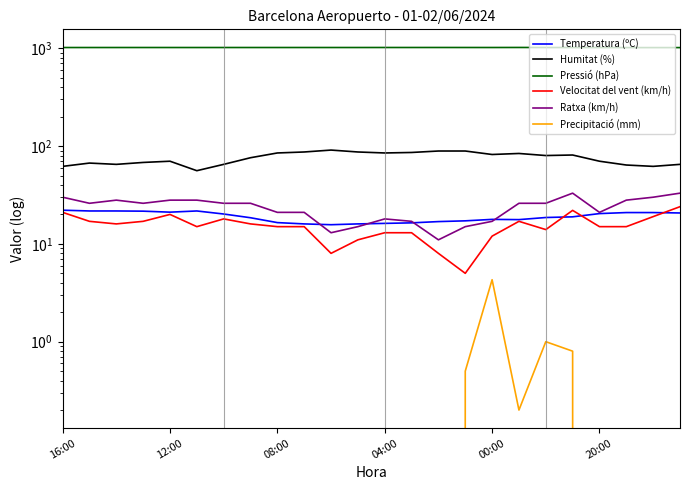

List the series in order of their peak value, lowest first.

Precipitació (mm), Temperatura (ºC), Velocitat del vent (km/h), Ratxa (km/h), Humitat (%), Pressió (hPa)